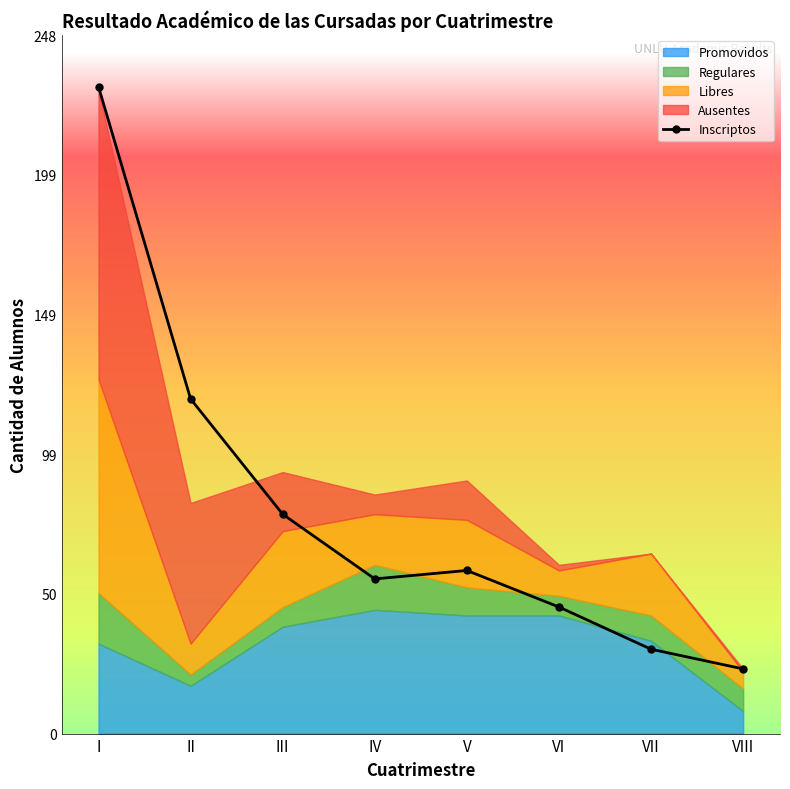

What is the sum of the values at VII and II?

149